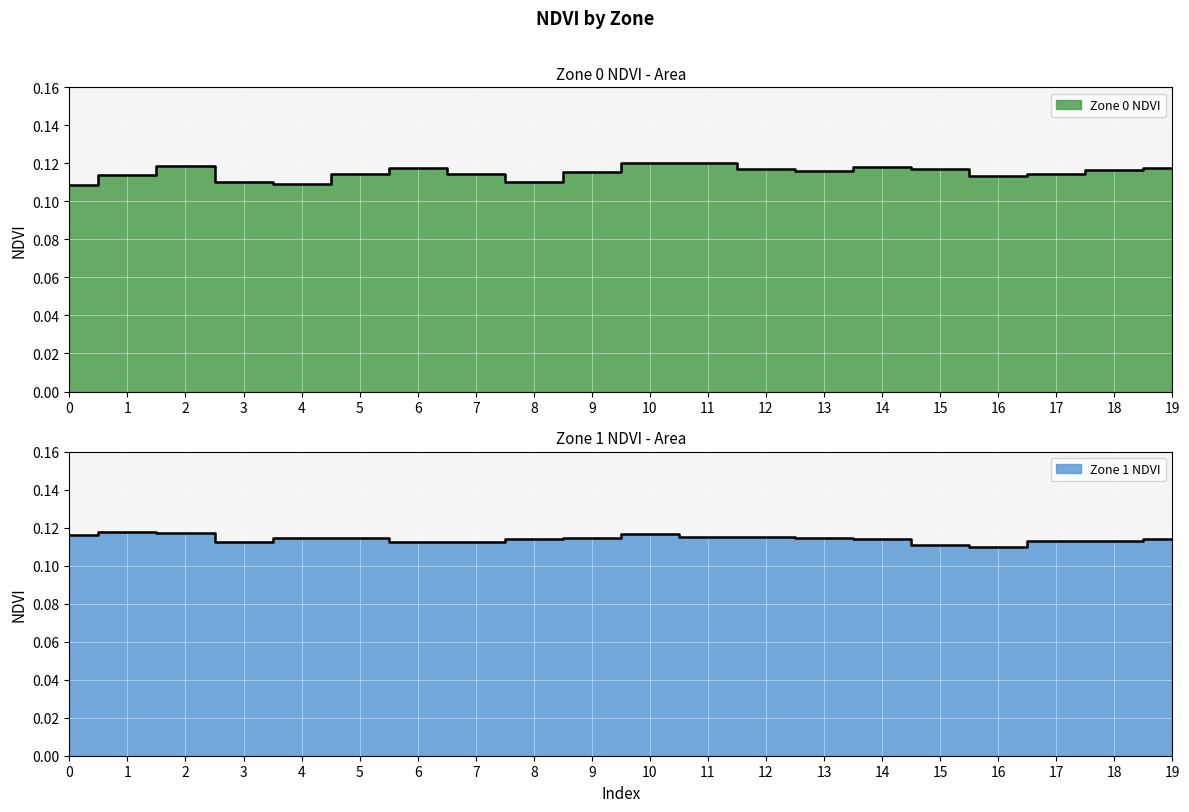

What is the value of the Zone 0 NDVI point at the 4th from the left?

0.1